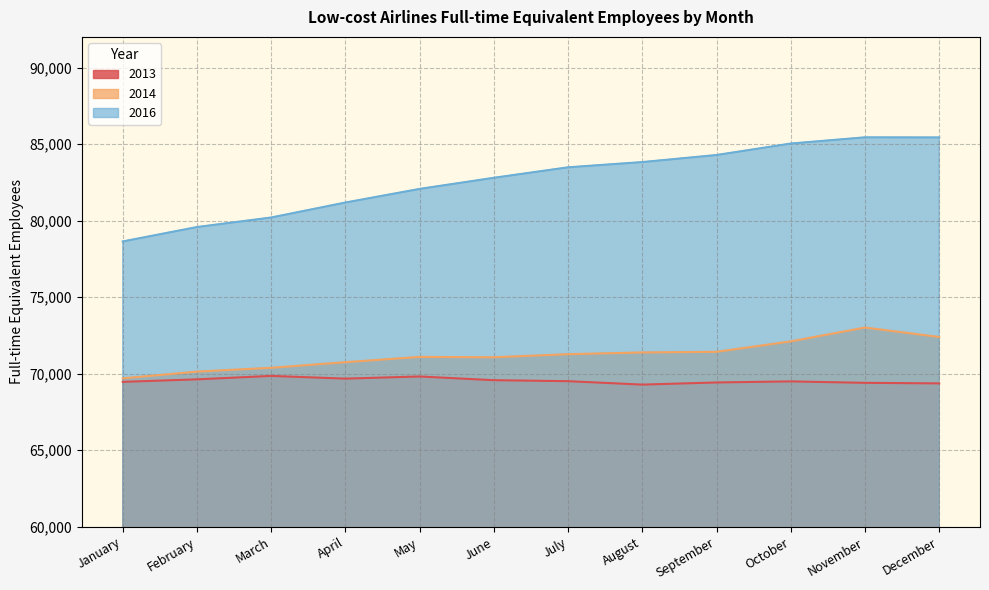

What is the value of the 2013 point at the 10th from the left?

69496